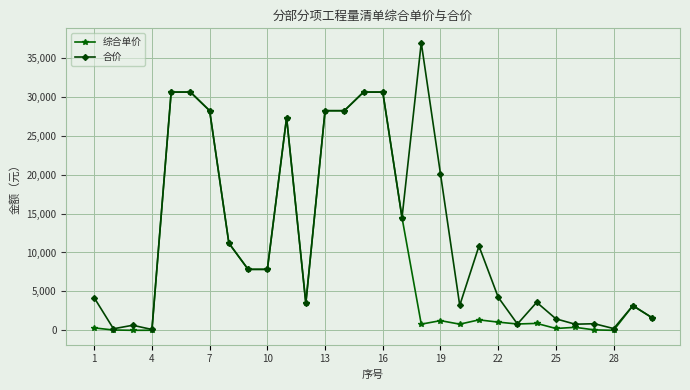

True or false: 合价 has more than 2 interior local peaks.

True